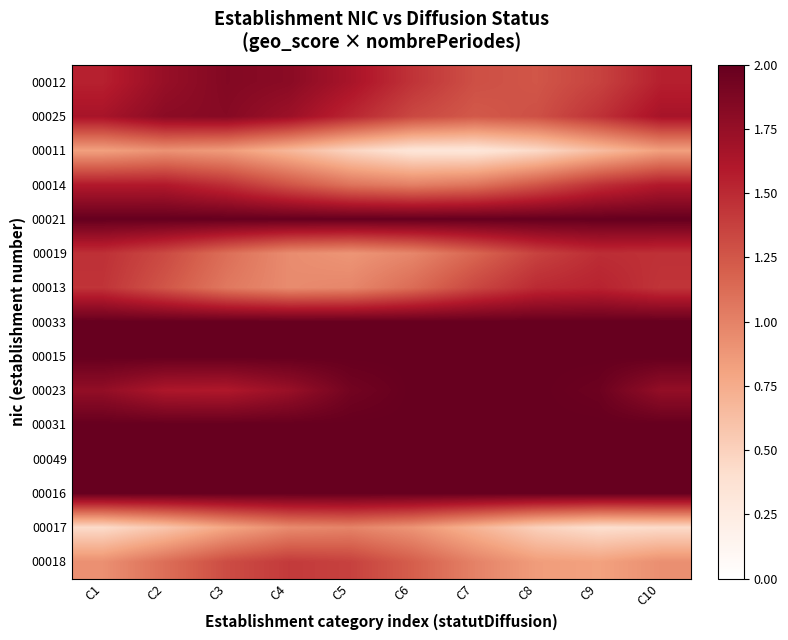

Which has a higher value, C6 or C5?

C5